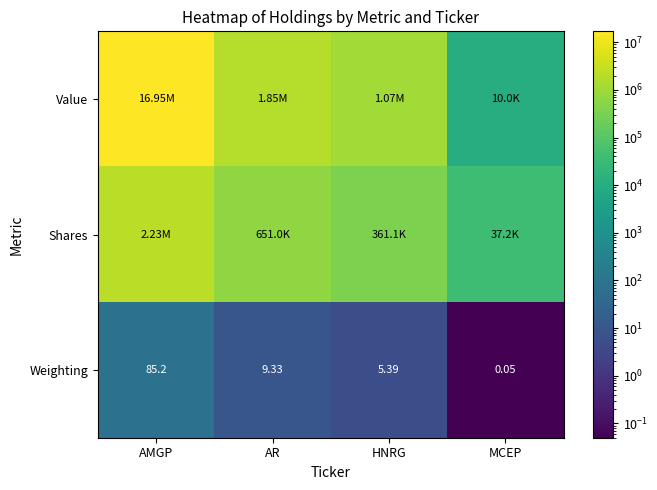

What is the difference between the maximum and second lowest values in the Weighting series?

79.8